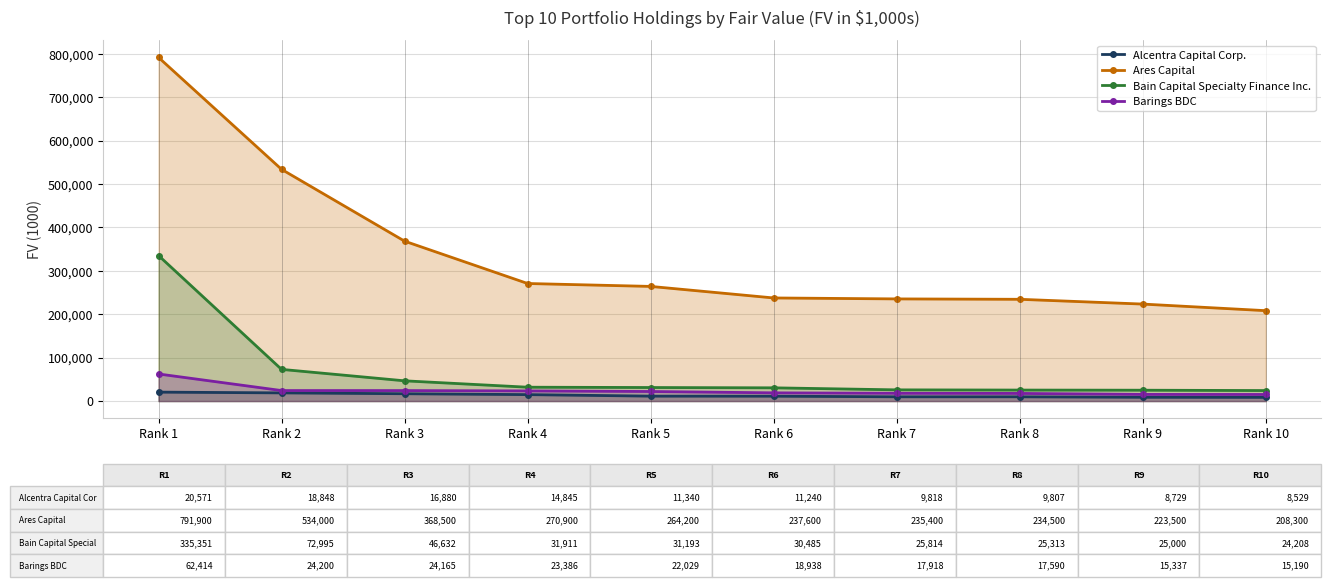

How many data points does each series have?

10